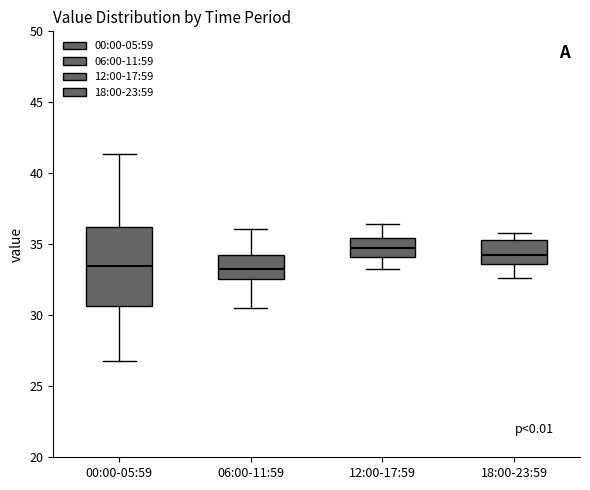

Where does the median line of the box for 18:00-23:59 sit on the y-axis? The values are not printed on the chart, so give them approximately, as read against the axis.

34.5